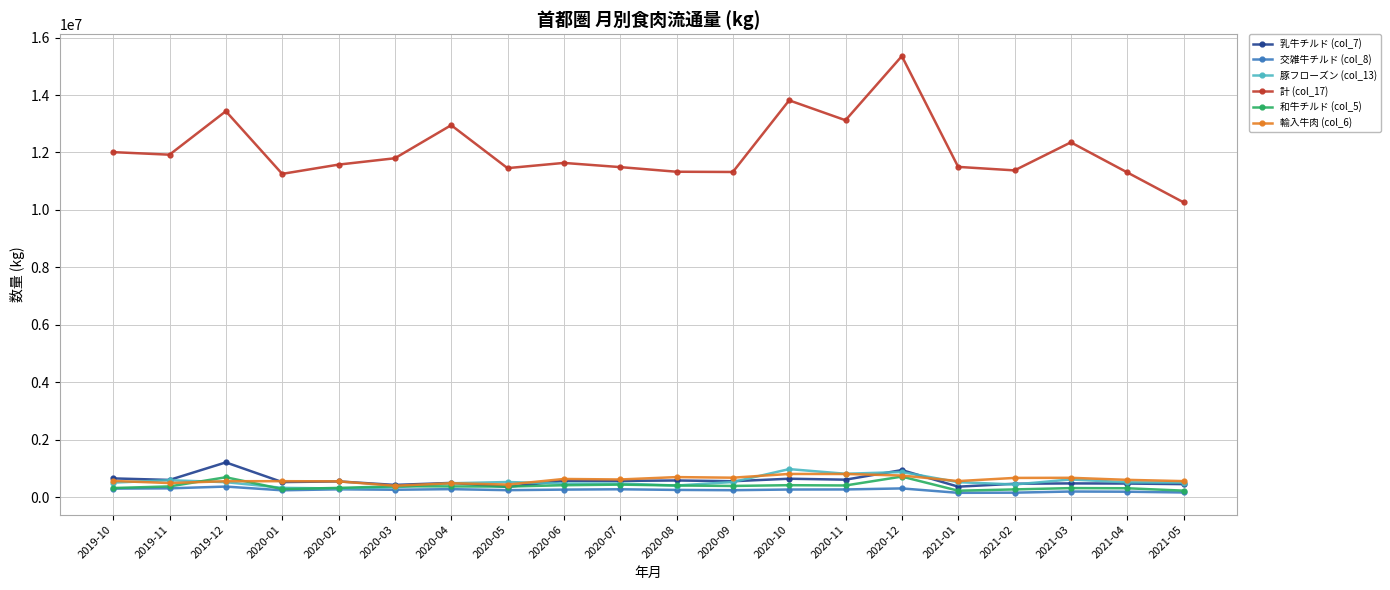

What is the average value of the 輸入牛肉 (col_6) series?

600830